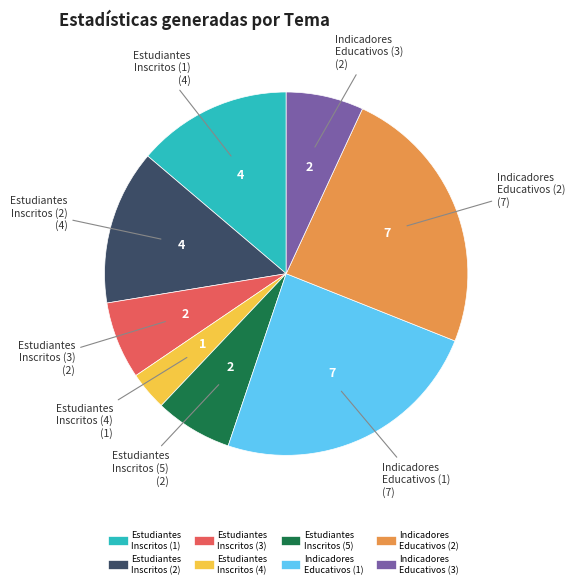

Is there a majority slice in this chart?

No